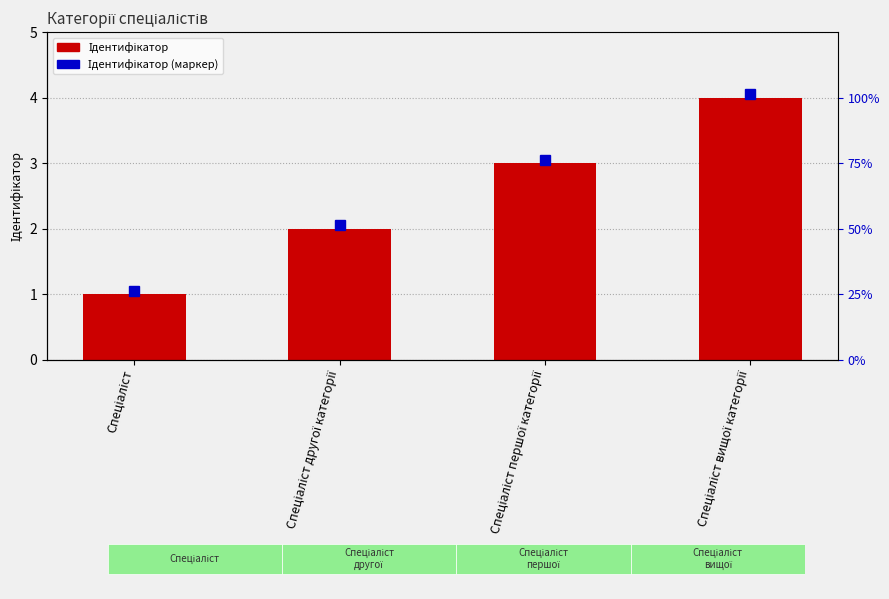

Rank the categories by value from highest to lowest.

Спеціаліст вищої категорії, Спеціаліст першої категорії, Спеціаліст другої категорії, Спеціаліст